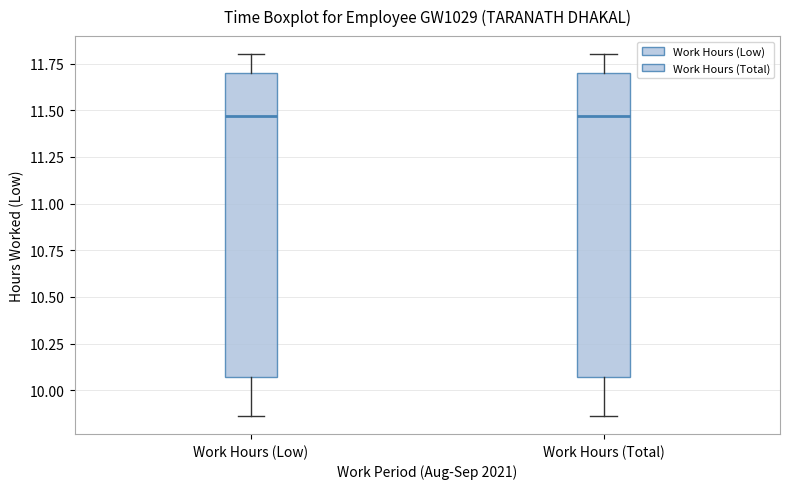

Reading left to right, read every box against the y-axis: the position of its median line, the range the box covers, and the ends of its whiskers. The values are not printed on the chart, so give them approximately, as read against the axis.

Work Hours (Low): median 11.45, box 10.05 to 11.70, whiskers 9.85 to 11.80
Work Hours (Total): median 11.45, box 10.05 to 11.70, whiskers 9.85 to 11.80